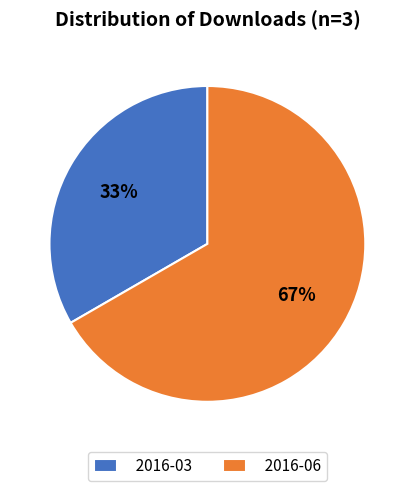

To the nearest percent, what portion does 2016-03 represent?

33%